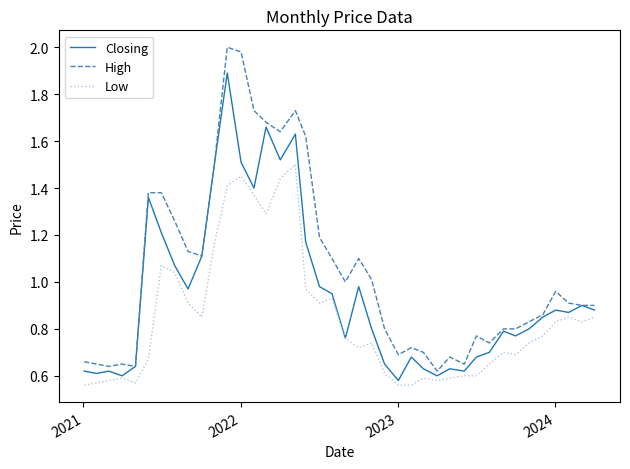

What are all the series names shown in the legend?

Closing, High, Low